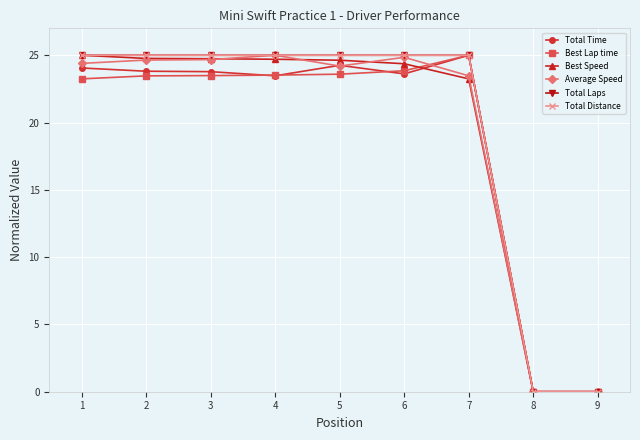

Which series changed the most between 3 and 4?

Average Speed